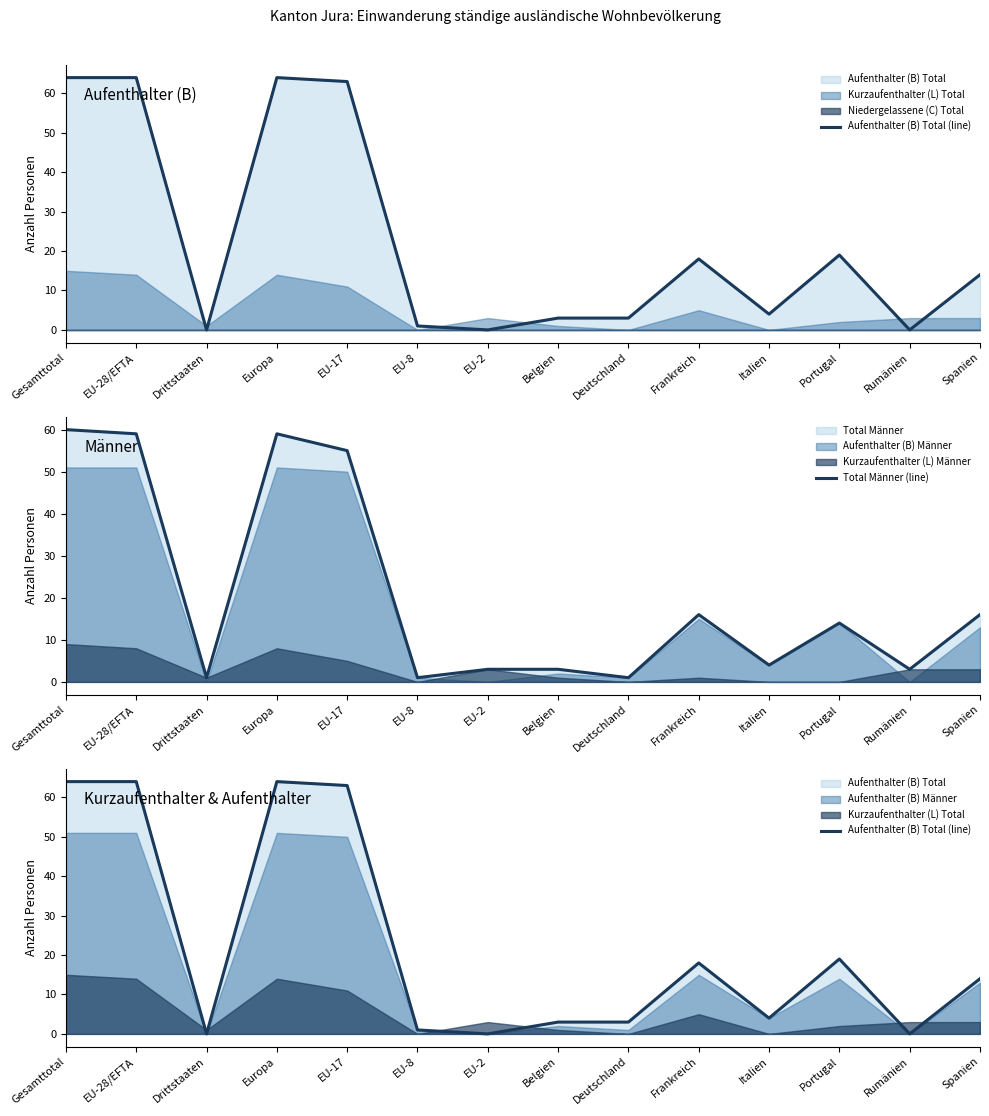

Where is the first local minimum for Aufenthalter (B) Total (line)?

Drittstaaten